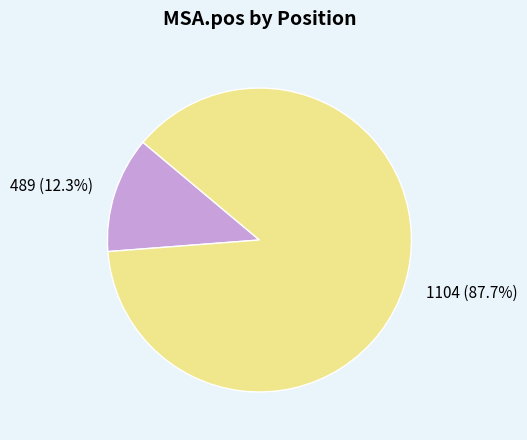

What is the ratio of the value at 1104 to the value at 489?

7.1